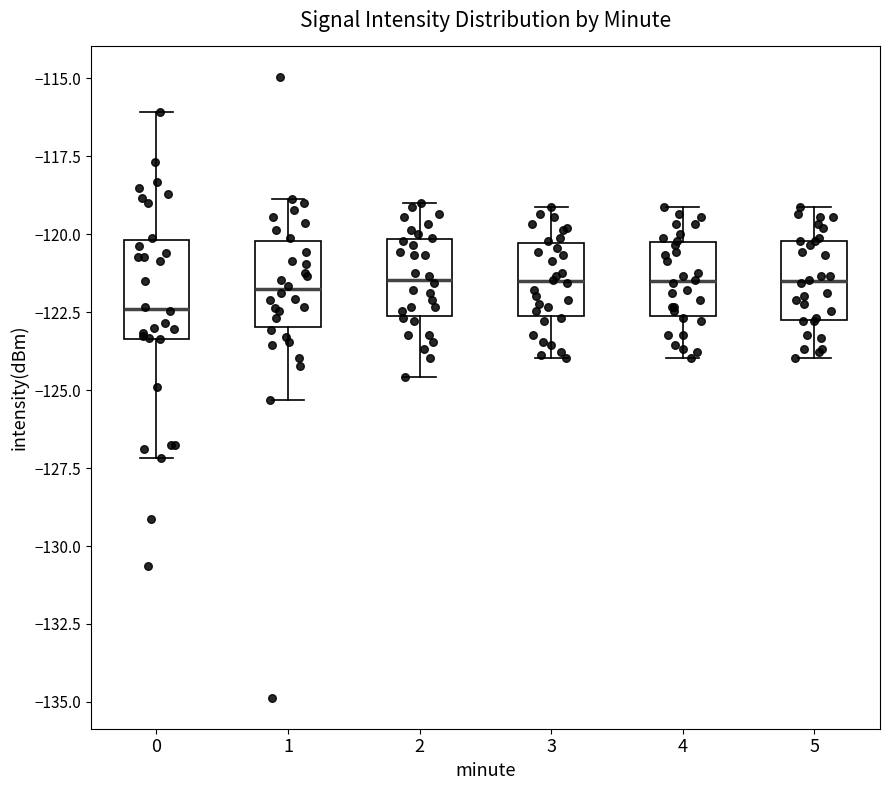

Where is the lower edge of the box at x = 0 on the y-axis? The values are not printed on the chart, so give them approximately, as read against the axis.

-123.5